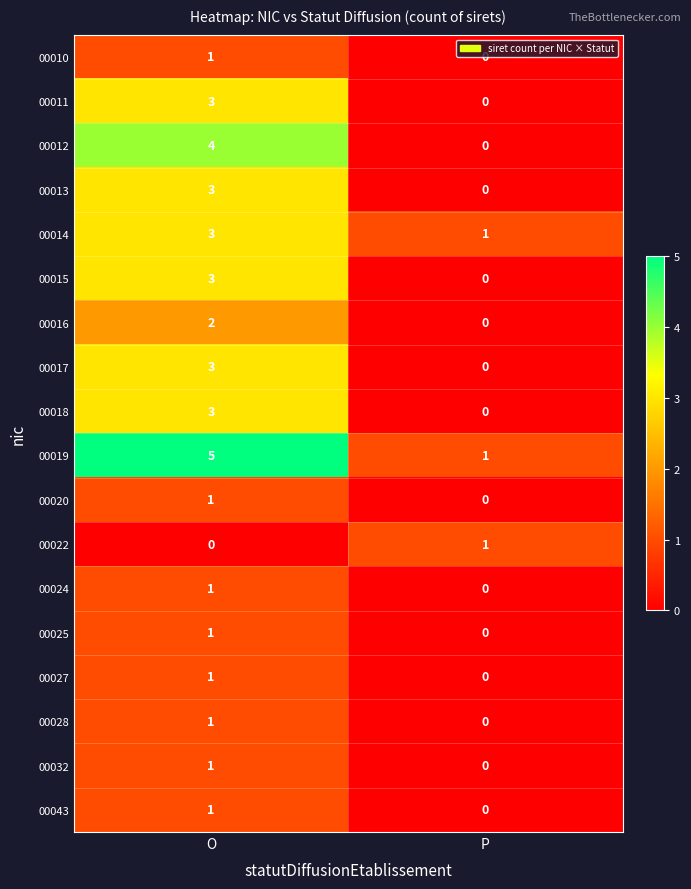

List the labels in order of 00018 value, smallest first.

P, O